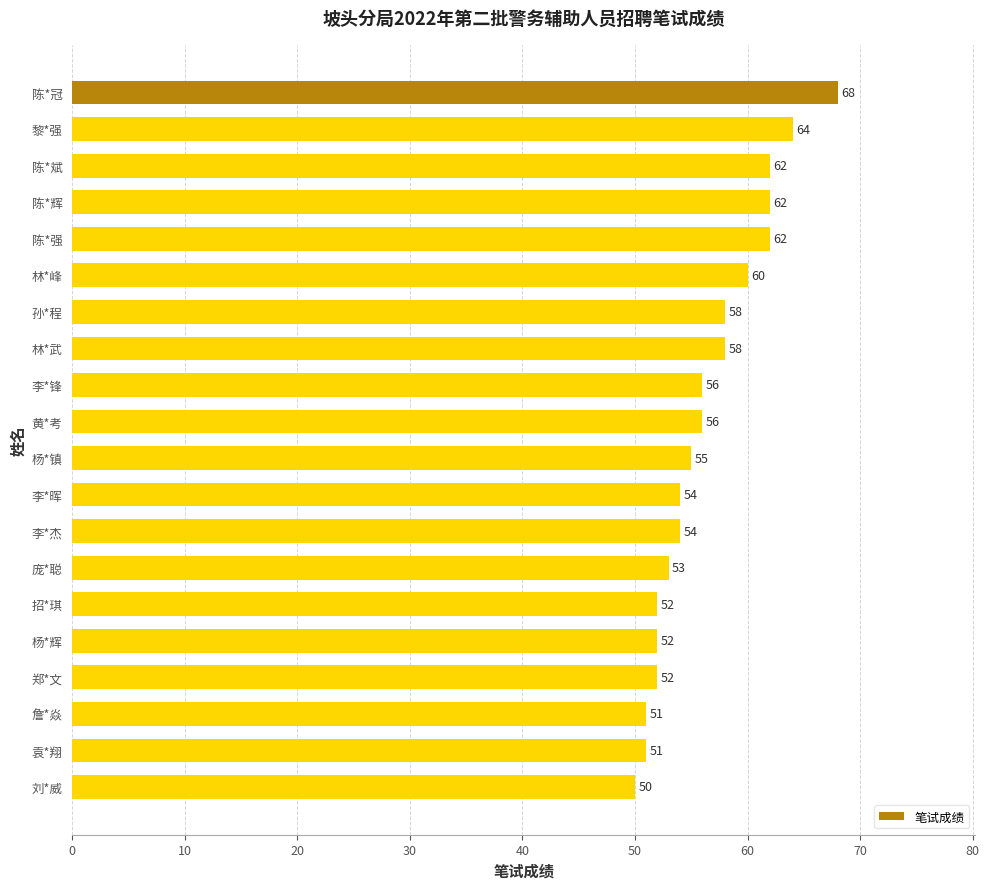

Which category has the lowest value across all series?

刘*威